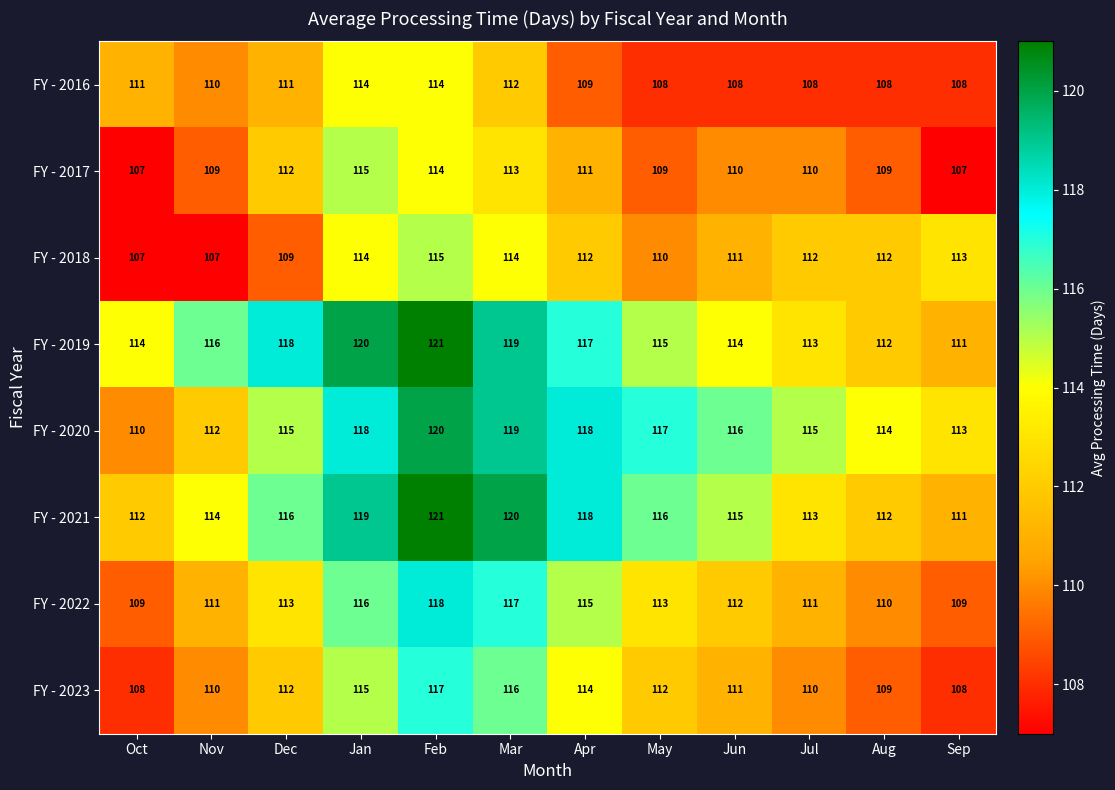

The value of FY - 2019 at Aug is 38. True or false?

False